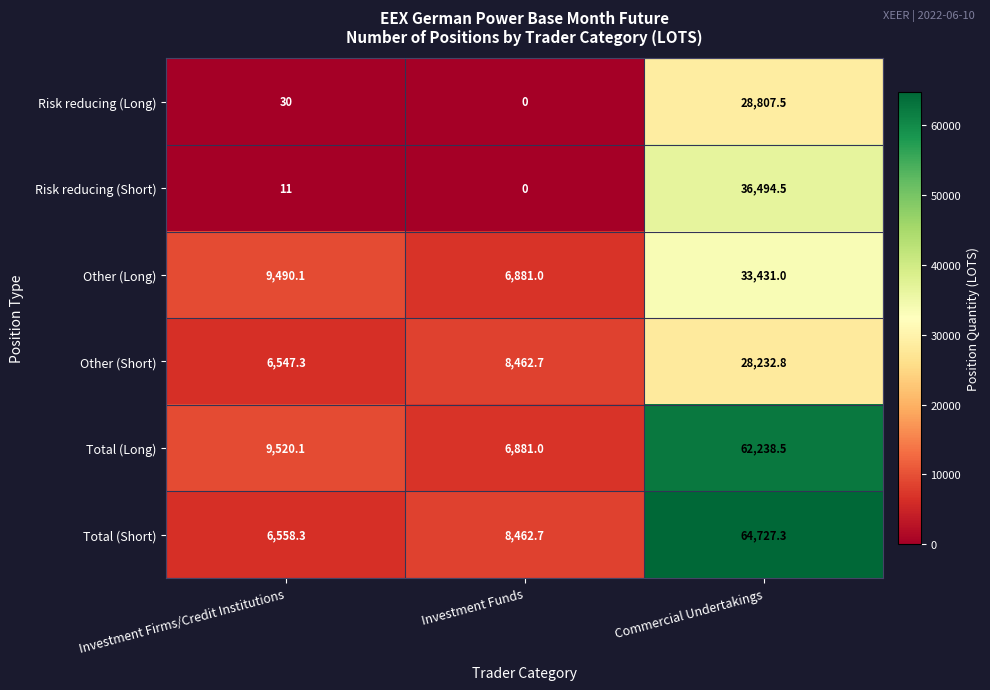

What is the approximate value of Total (Long) at Investment Funds?

6881.0